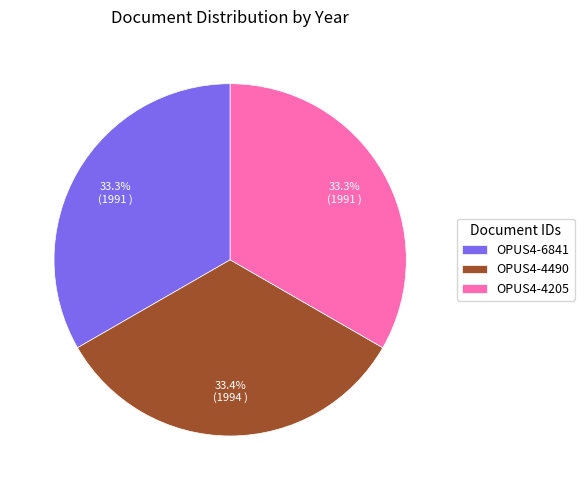

True or false: OPUS4-4205 accounts for 33% of the total.

True